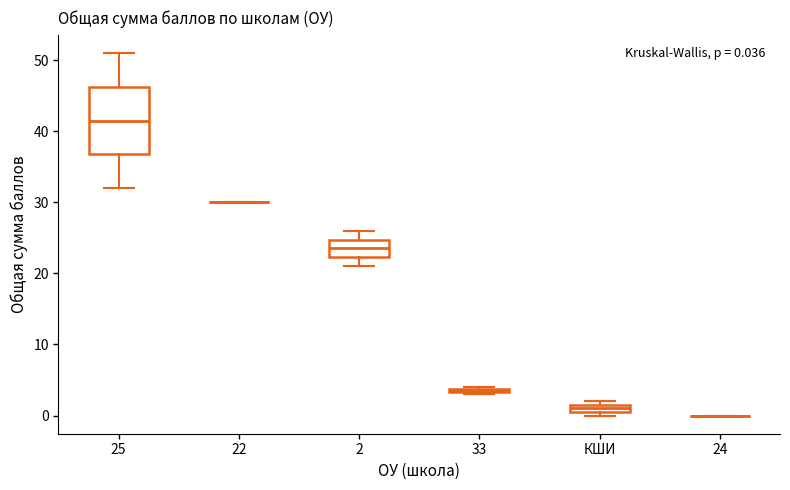

Comparing the boxes themselves (not the whiskers), which one is the tallest?

25